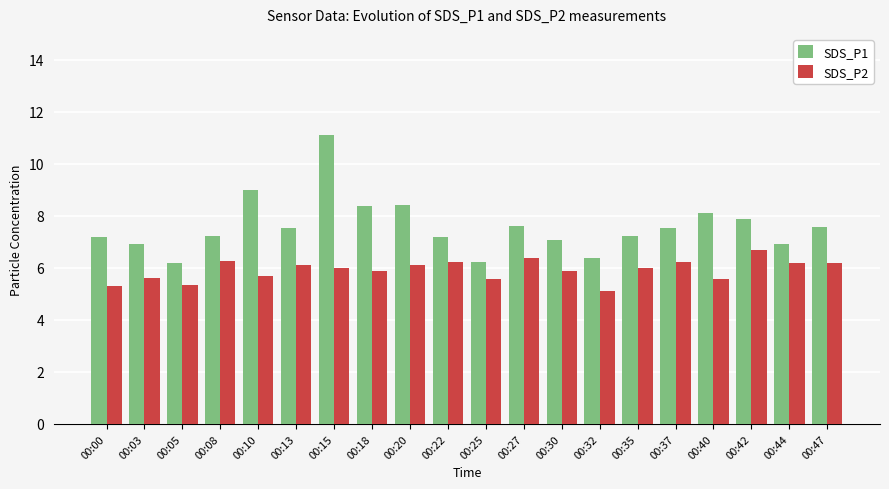

At how many categories does at least one series exceed 7?

15